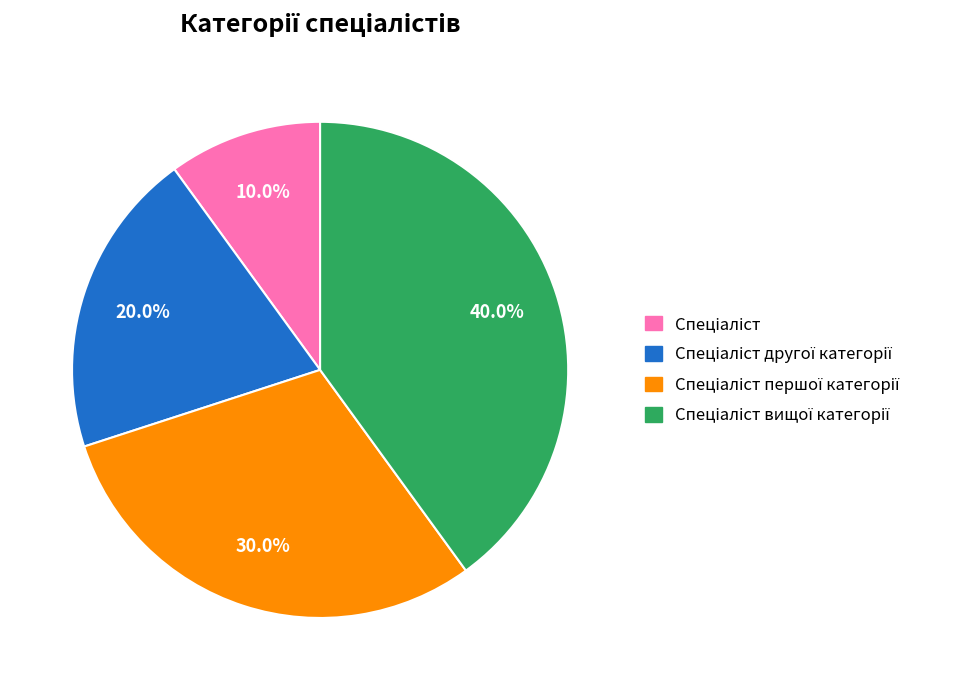

Is there any slice that represents more than half of the pie?

No